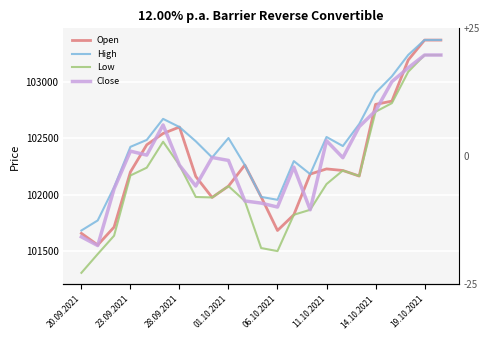

Rank the series by their average value, from lowest to highest.

Low, Open, Close, High